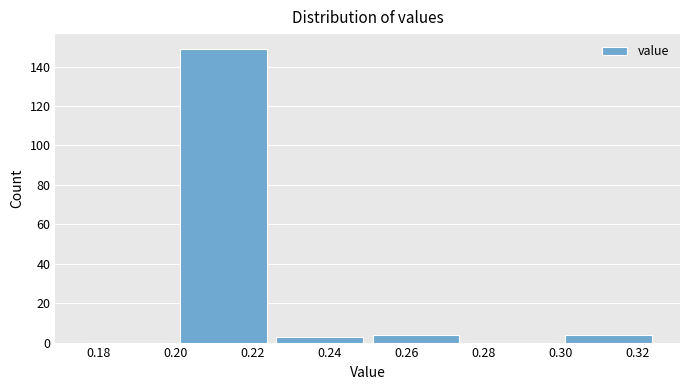

What is the height of the bar covering 0.300 to 0.325 on the x-axis? The values are not printed on the chart, so give them approximately, as read against the axis.

4